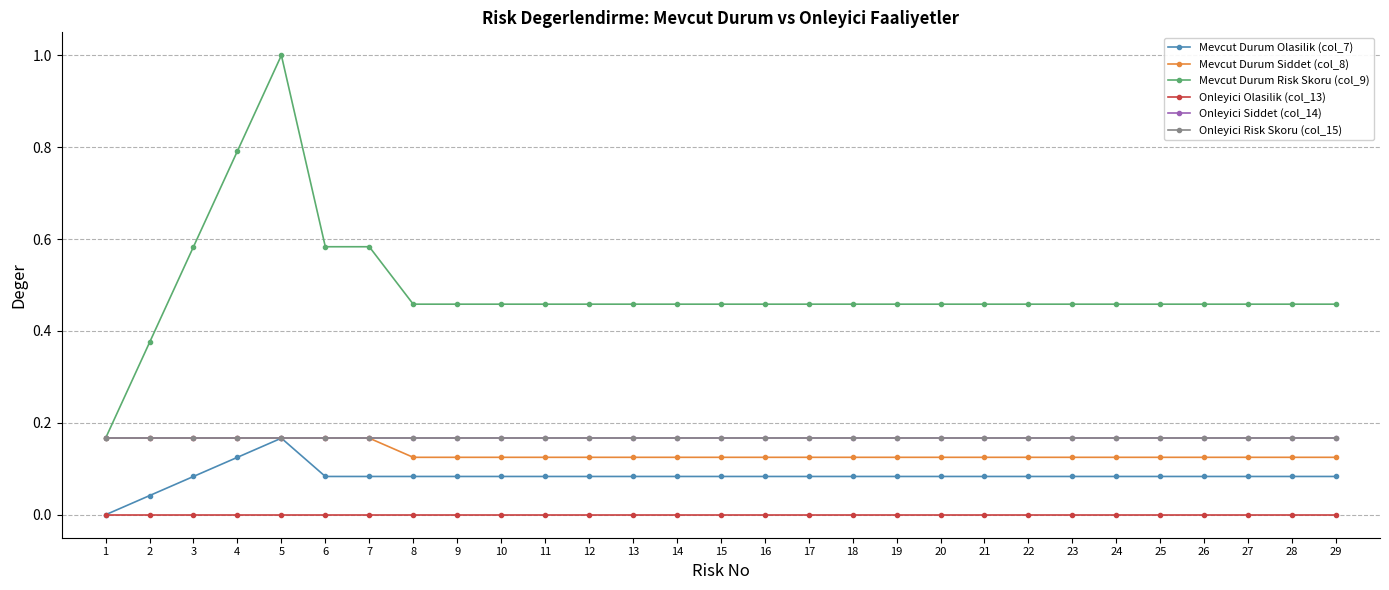

What is the value of the Onleyici Risk Skoru (col_15) point at the 16th from the left?

0.2